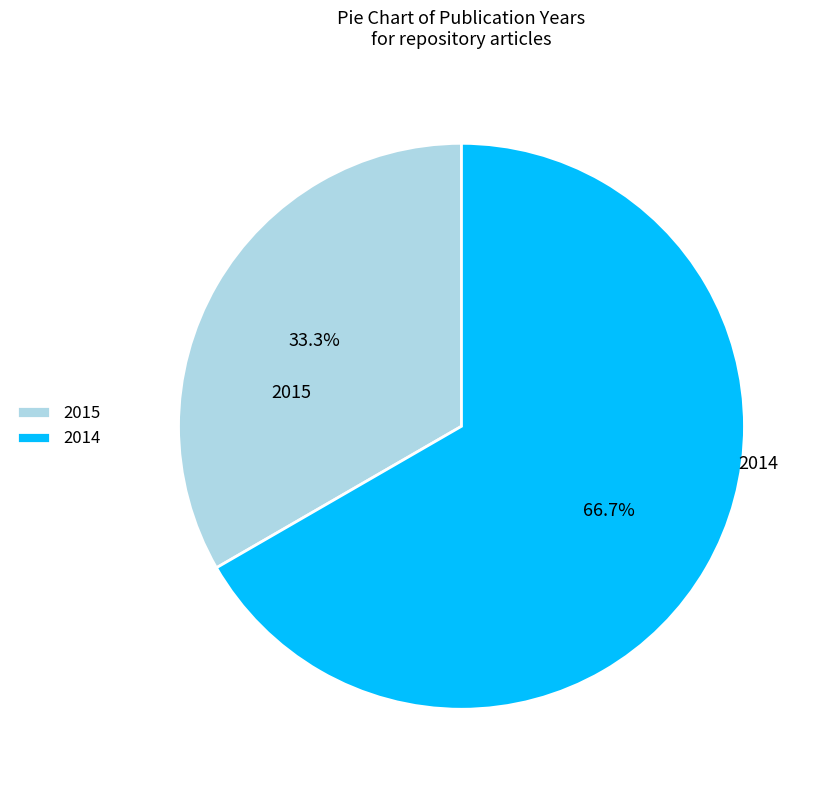

Count the number of slices in the pie.

2